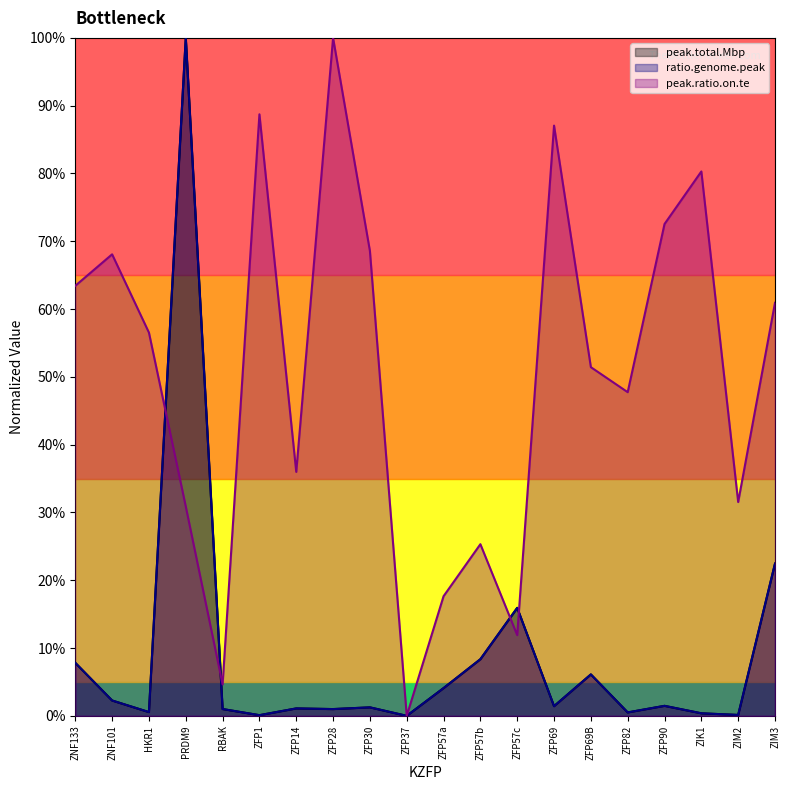

How many positive values does the peak.total.Mbp series have?

19